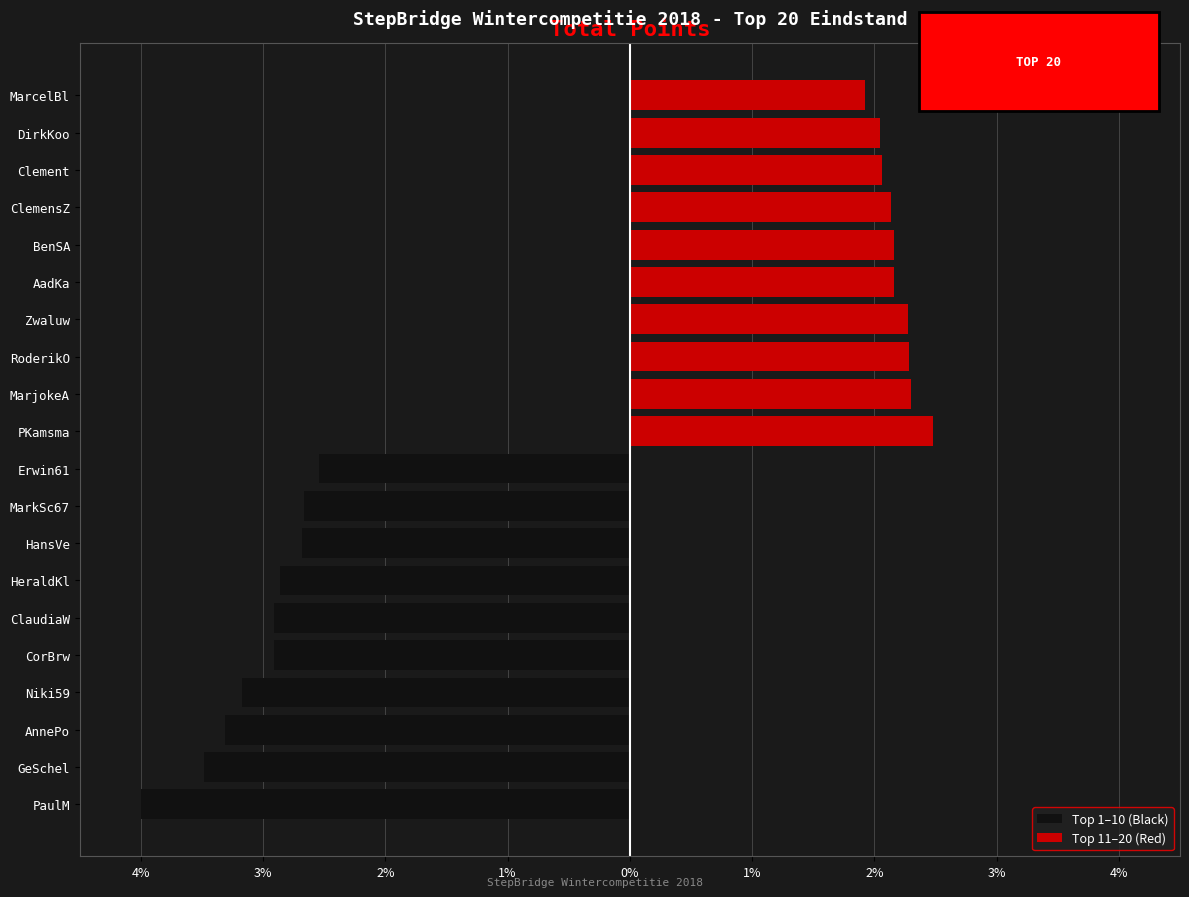

How many bars are there in total?

20